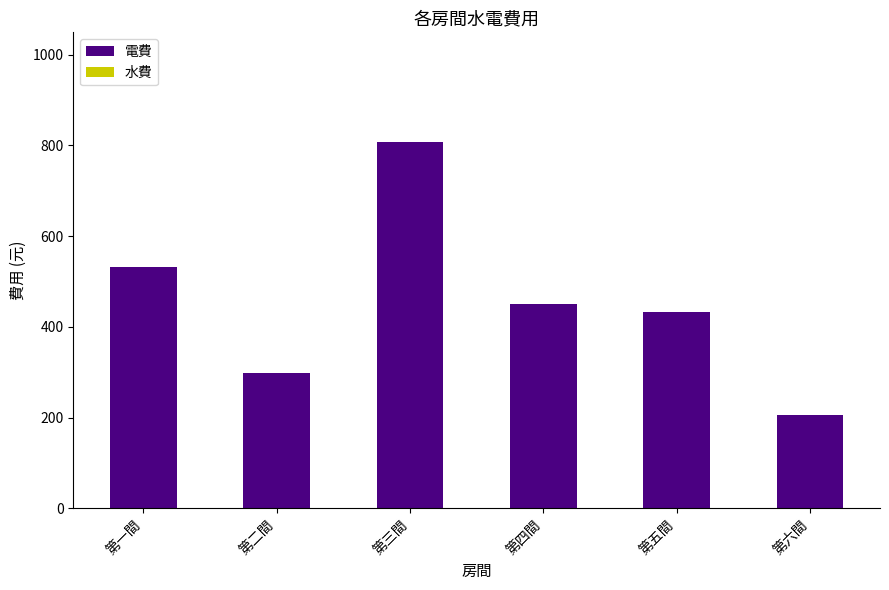

What is the label of the 3rd bar from the right?

第四間